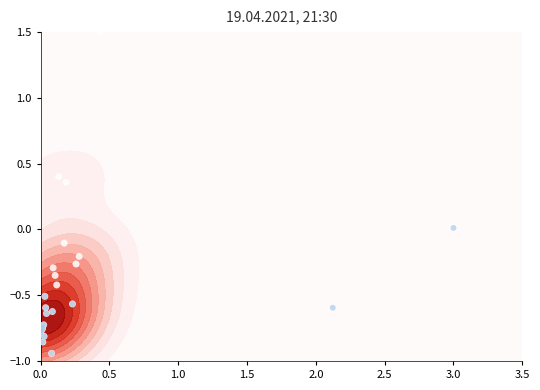

The value at 23 is -0.4. True or false?

False